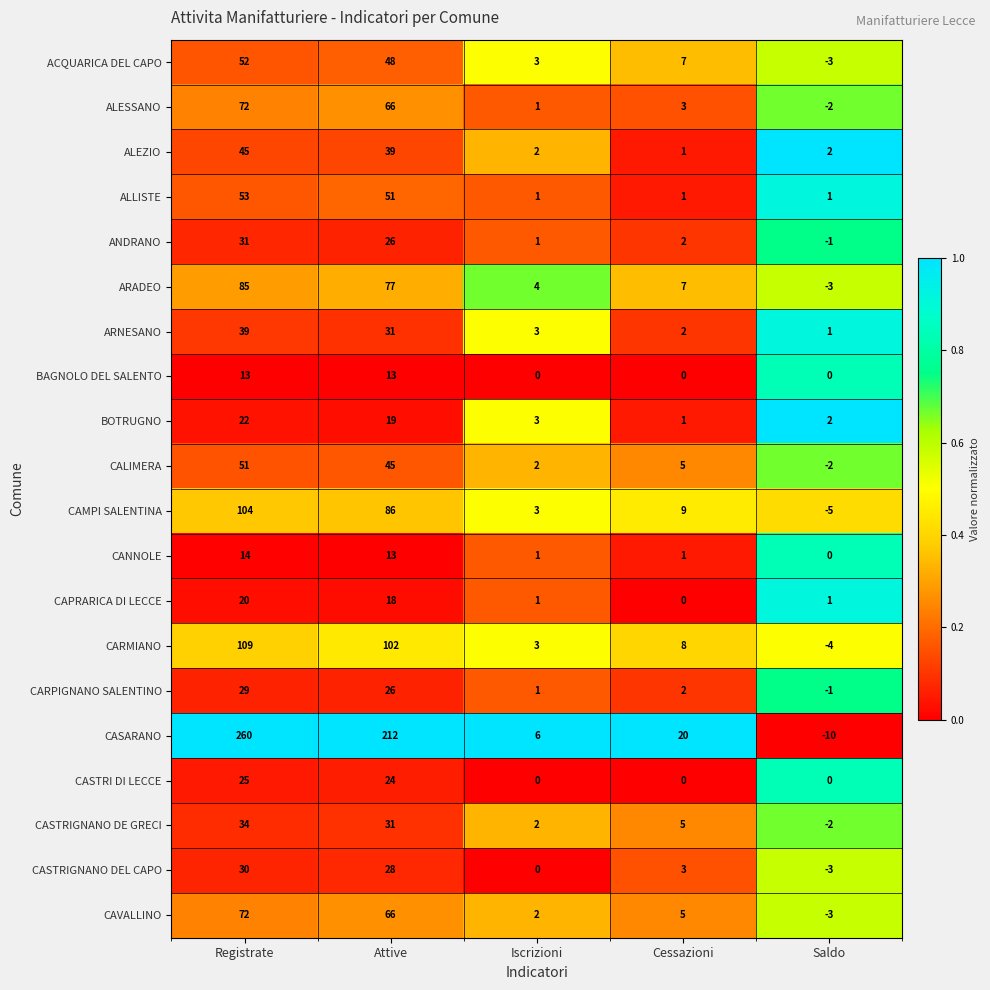

At which category is the sum across all series the highest?

Registrate